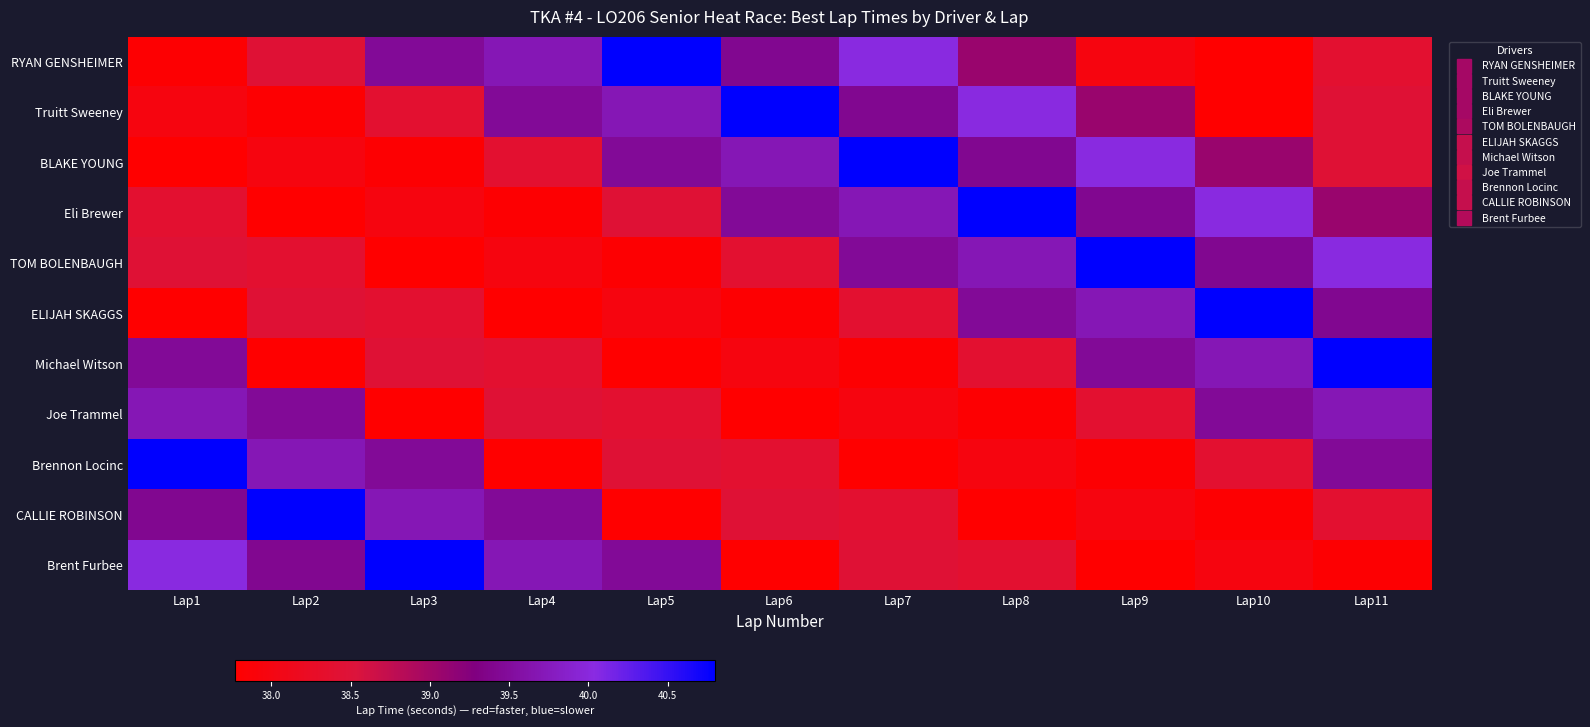

At which category is the sum across all series the highest?

Lap11